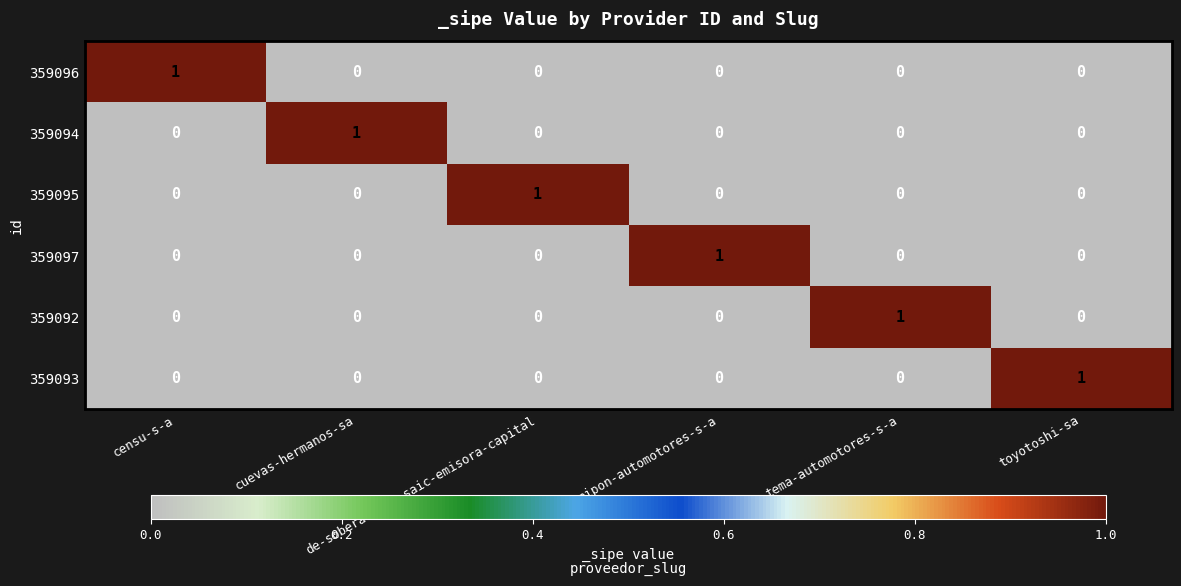

At how many categories does at least one series exceed 0?

6